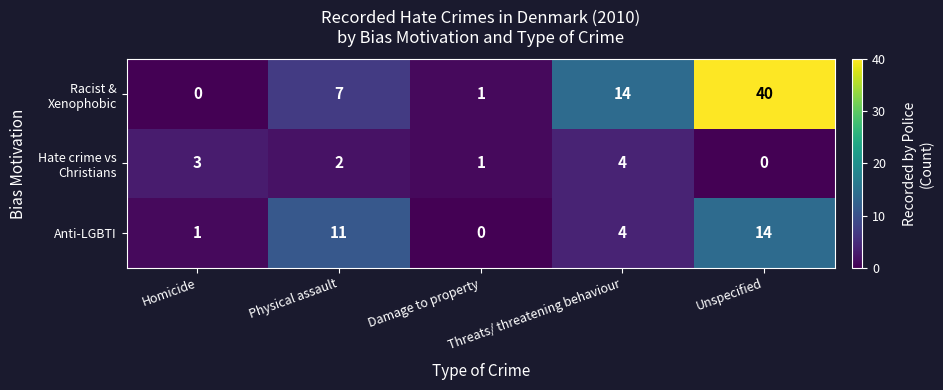

List the labels in order of Anti-LGBTI value, smallest first.

Damage to property, Homicide, Threats/ threatening behaviour, Physical assault, Unspecified